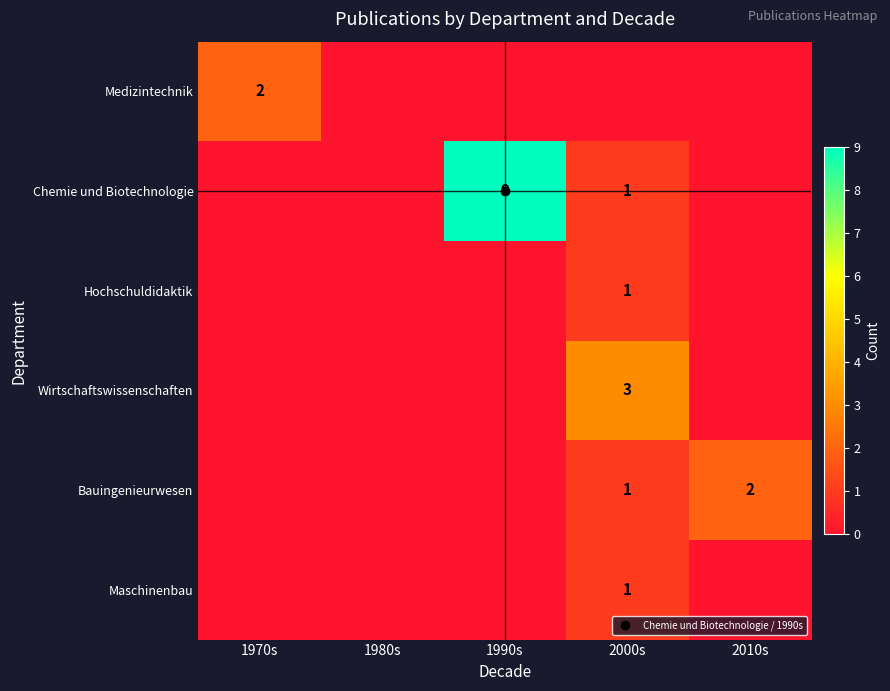

Where is Bauingenieurwesen nearest to the value 1?

2000s